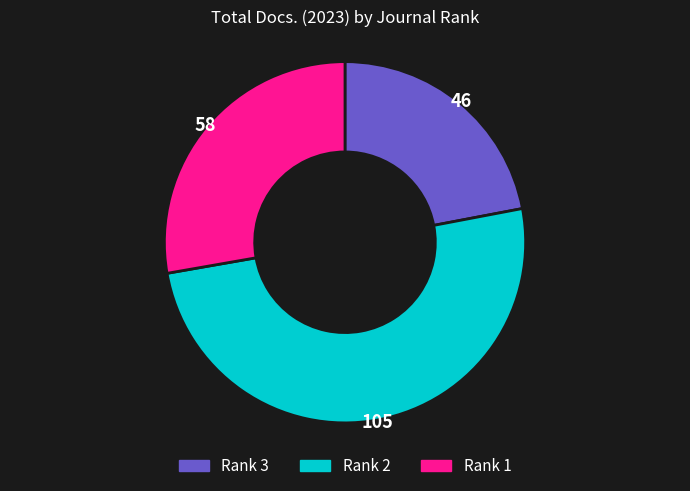

Count the number of slices in the pie.

3